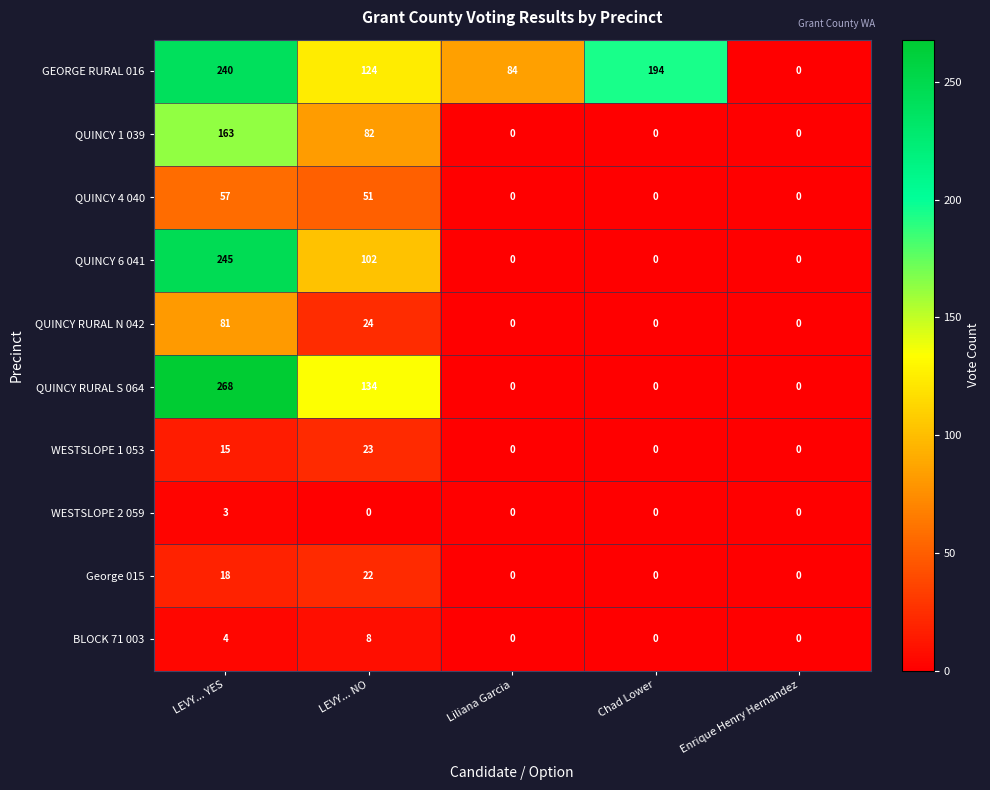

At how many categories does at least one series exceed 103?

3